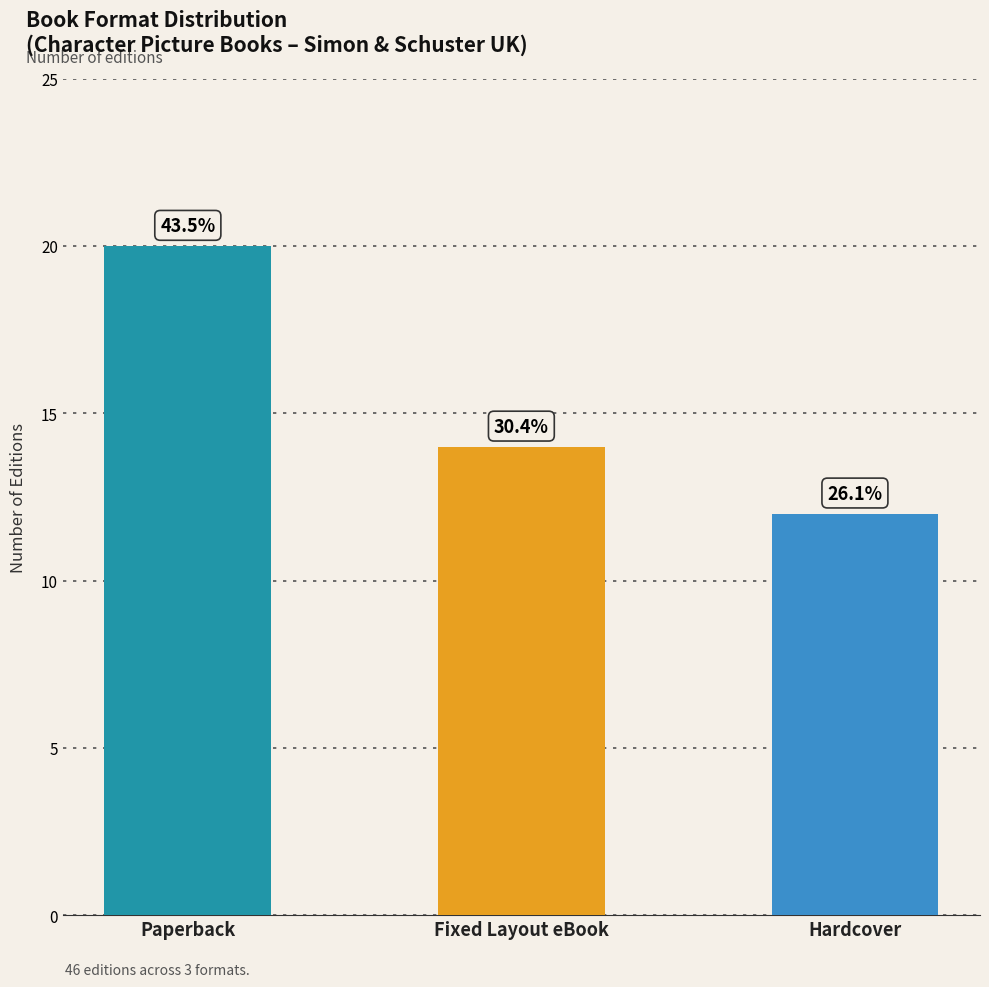

What is the difference between the maximum and second lowest values?

6